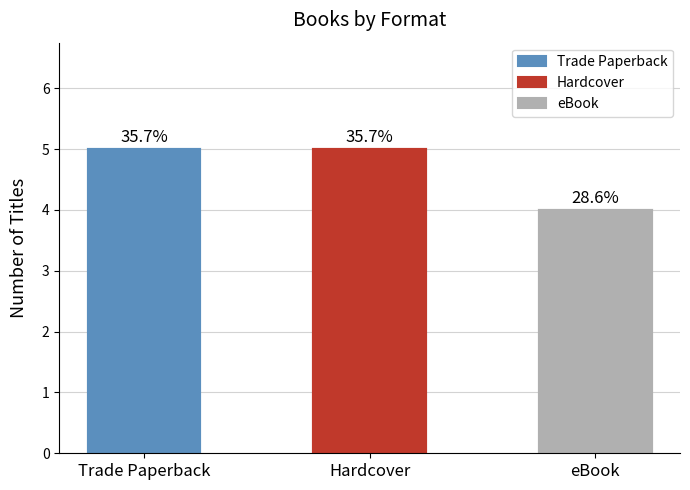

What is the sum of the values at Trade Paperback and eBook?

9